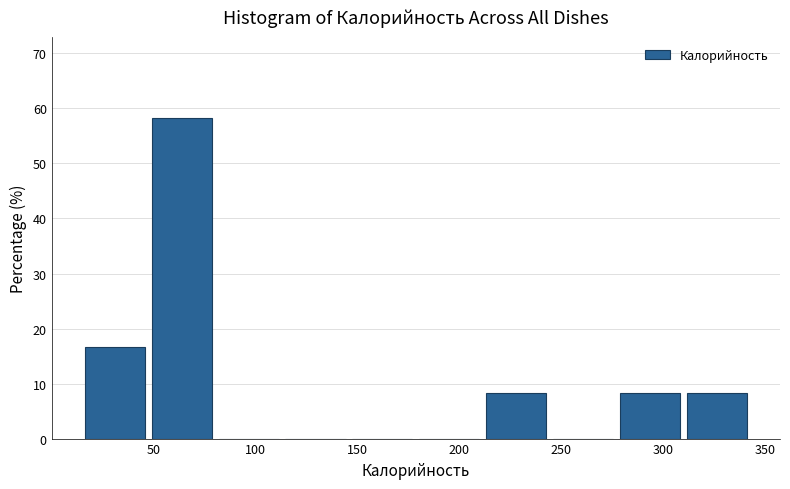

Over which range of the x-axis is the bar tallest?

50 to 80